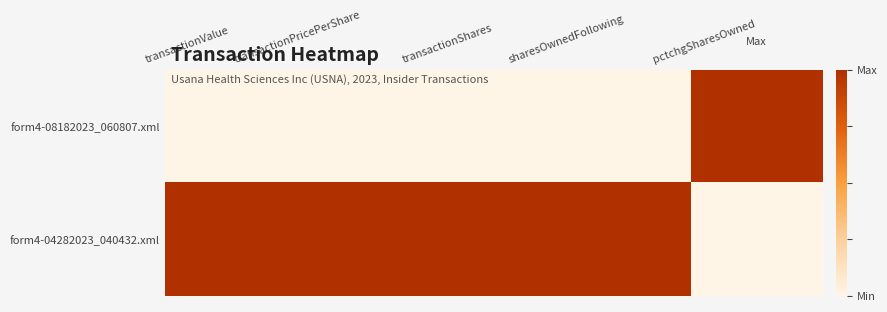

Reading left to right, extract all data points from this chart.

form4-08182023_060807.xml: transactionValue=0	transactionPricePerShare=0	transactionShares=0	sharesOwnedFollowing=0	pctchgSharesOwned=1
form4-04282023_040432.xml: transactionValue=1	transactionPricePerShare=1	transactionShares=1	sharesOwnedFollowing=1	pctchgSharesOwned=0